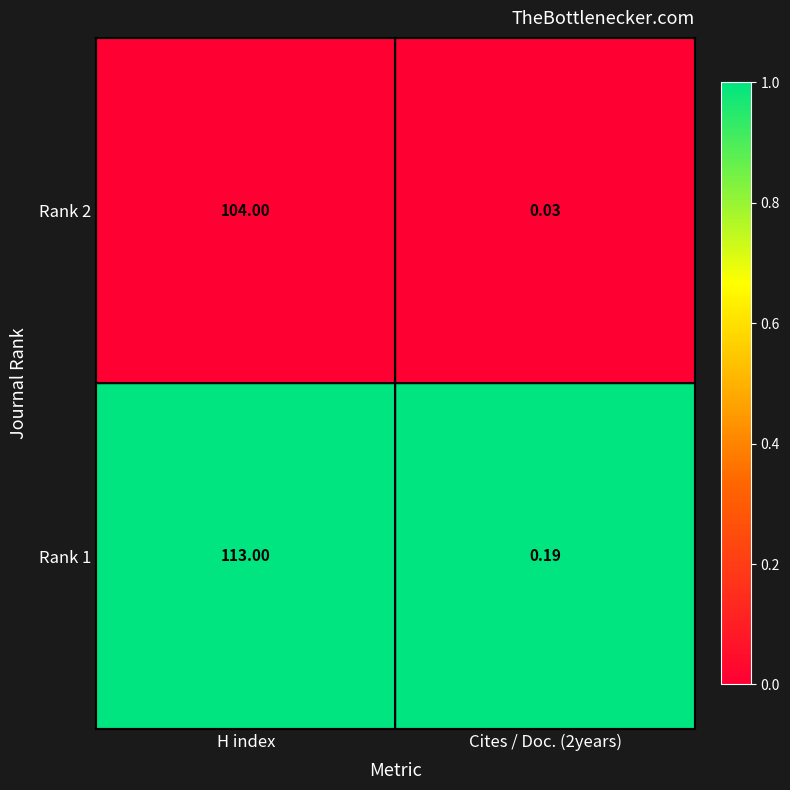

Is the value of Rank 2 at H index greater than the value of Rank 1 at H index?

No